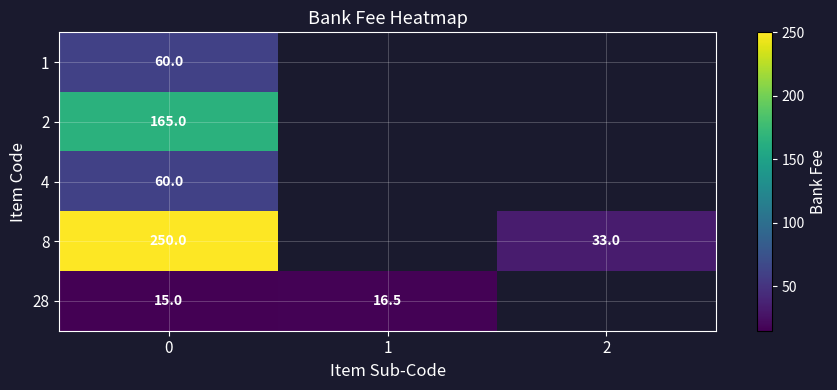

What is the spread (max minus min) of values at 0?

235.0